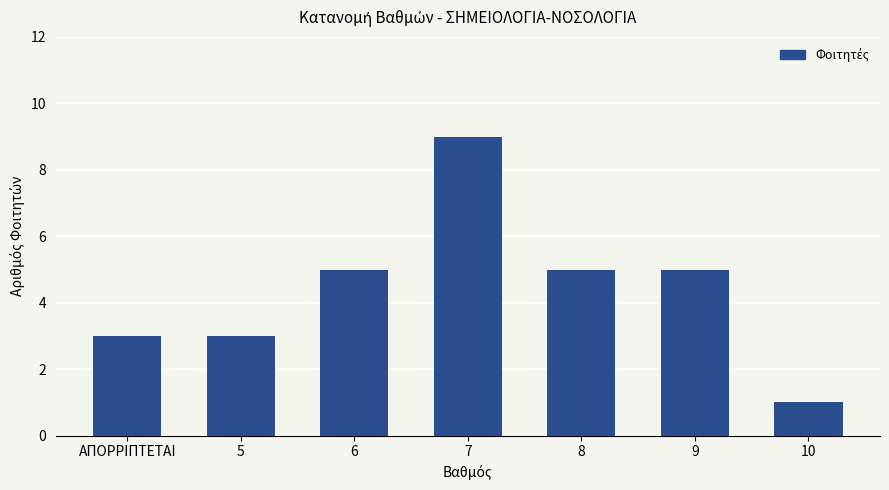

What is the difference between the maximum and minimum values?

8